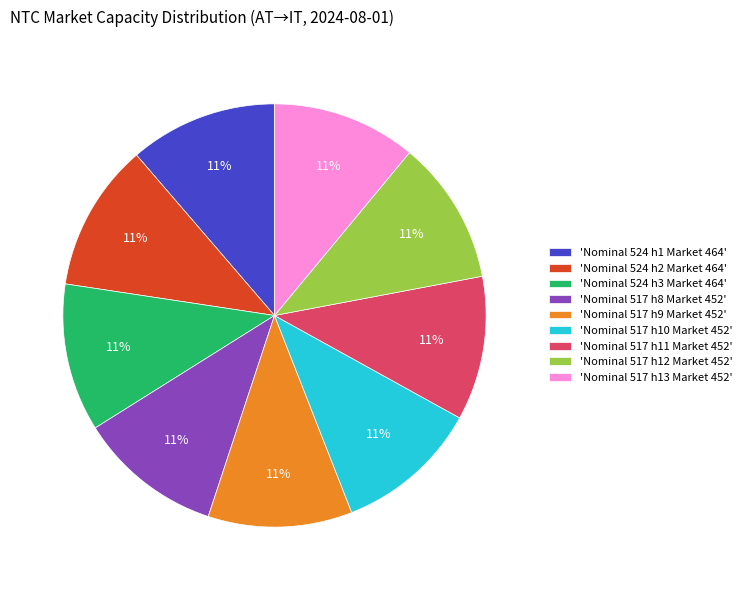

How many segments does this pie chart have?

9